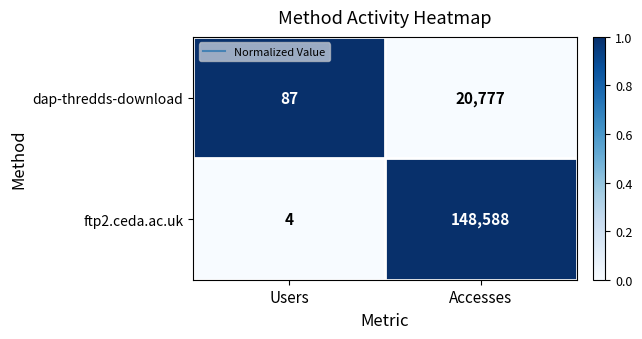

At which category is the sum across all series the highest?

Accesses